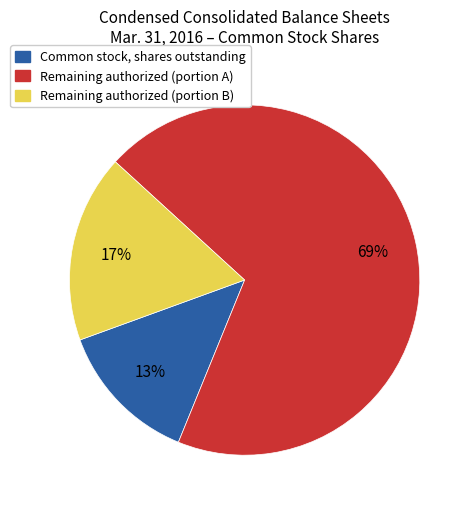

Is there a majority slice in this chart?

Yes